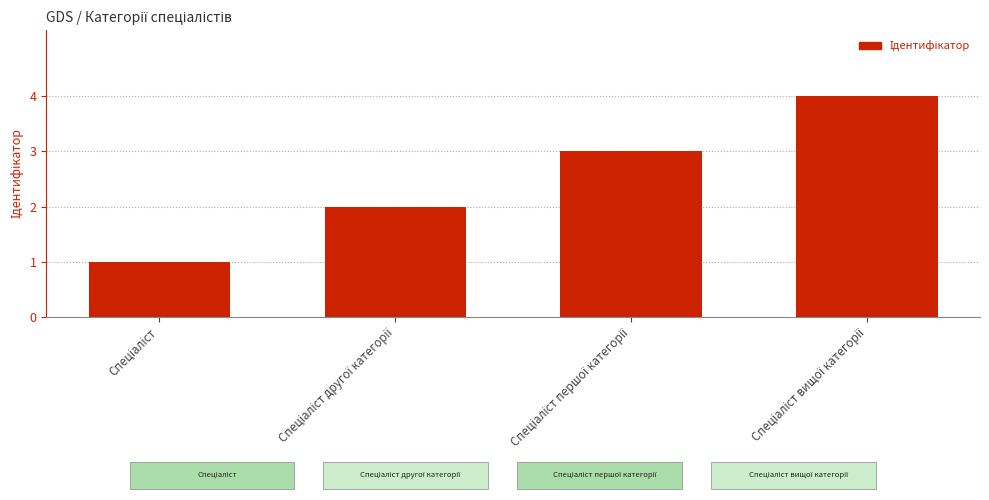

What is the greatest value displayed?

4